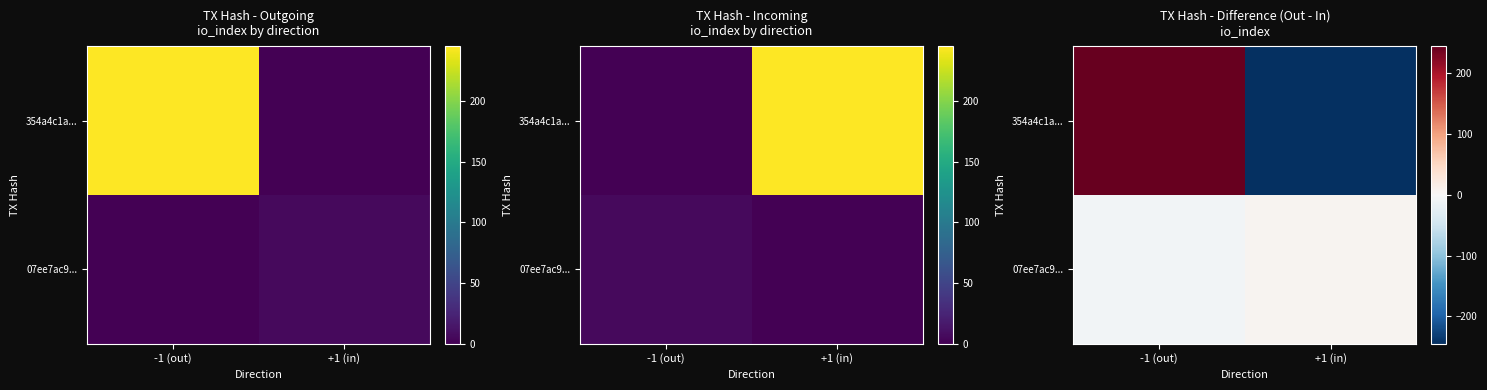

The value of 07ee7ac9... at +1 (in) is 6. True or false?

True